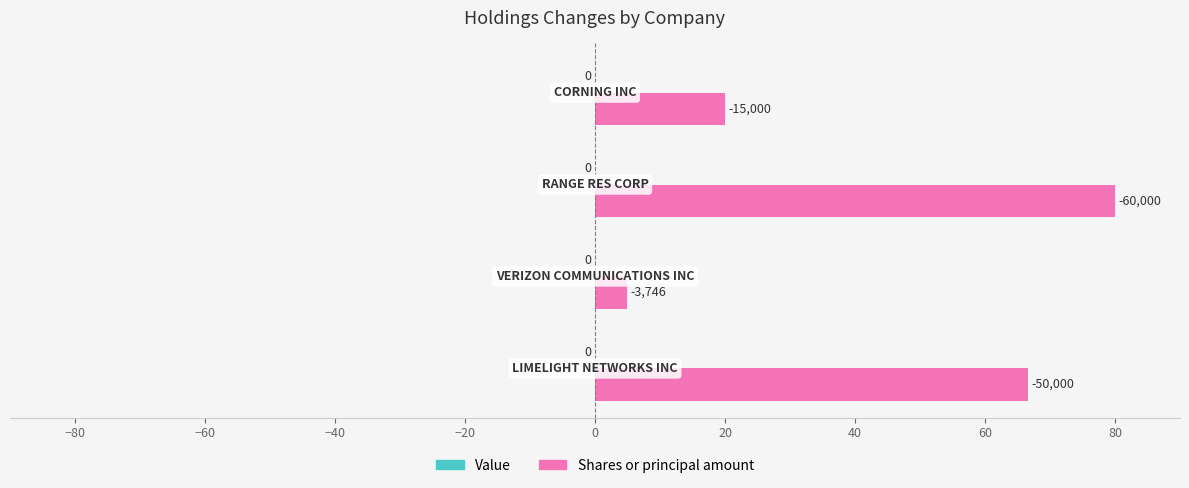

Does the chart contain any negative values?

No